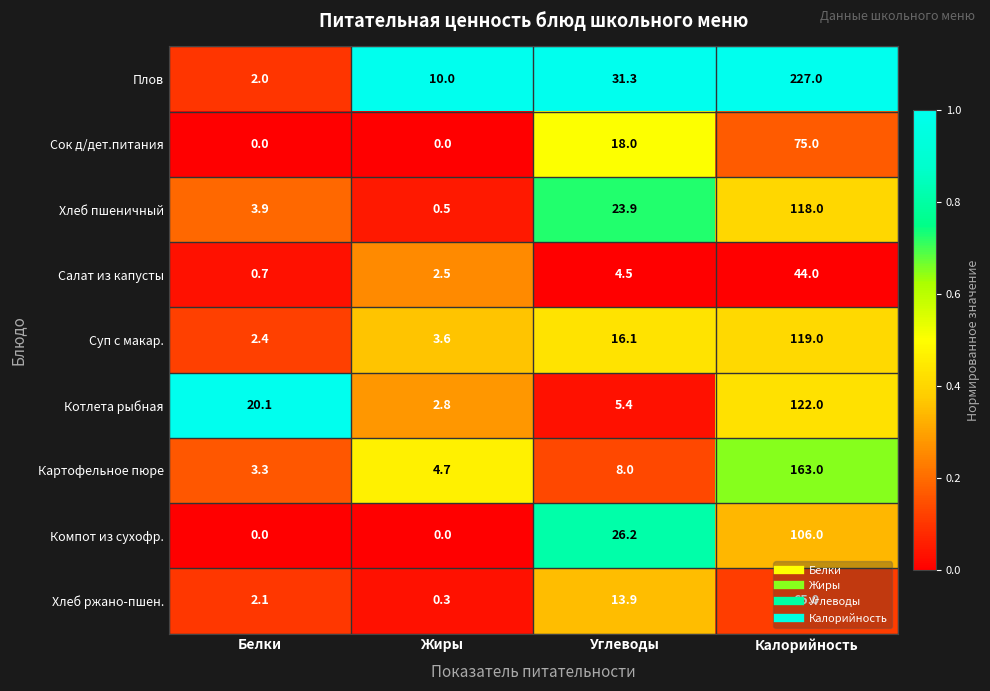

At how many categories does at least one series exceed 0?

4